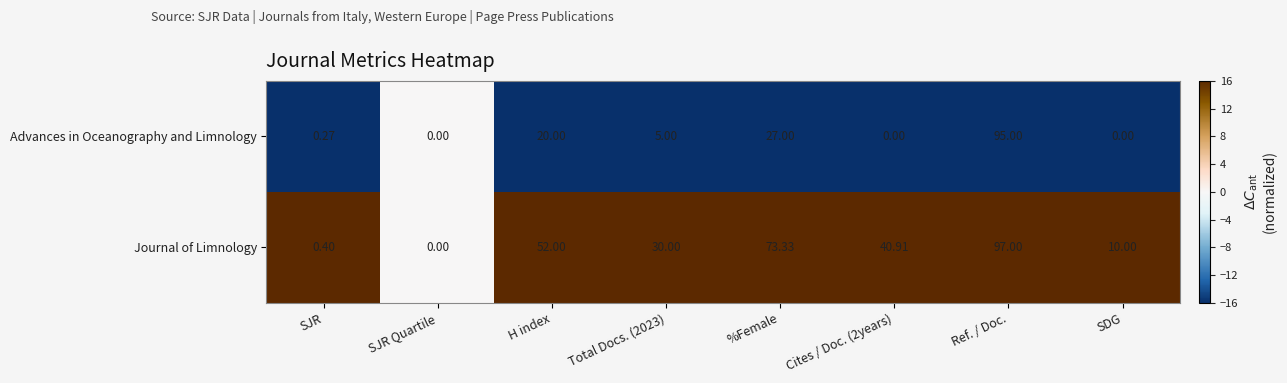

List the series in order of their overall mean, highest first.

Journal of Limnology, Advances in Oceanography and Limnology